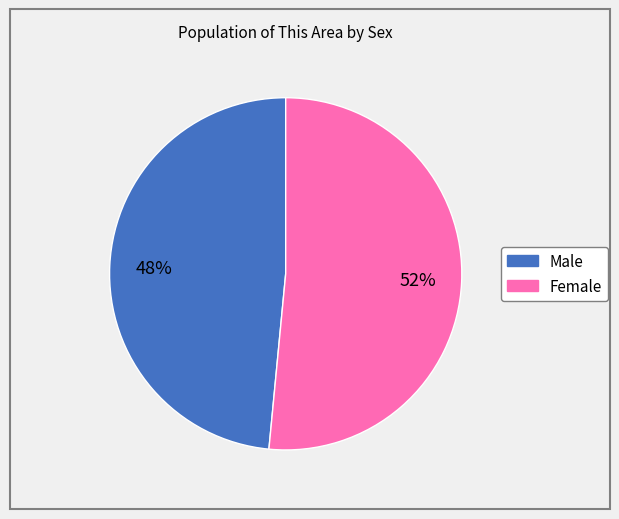

To the nearest percent, what portion does Male represent?

48%